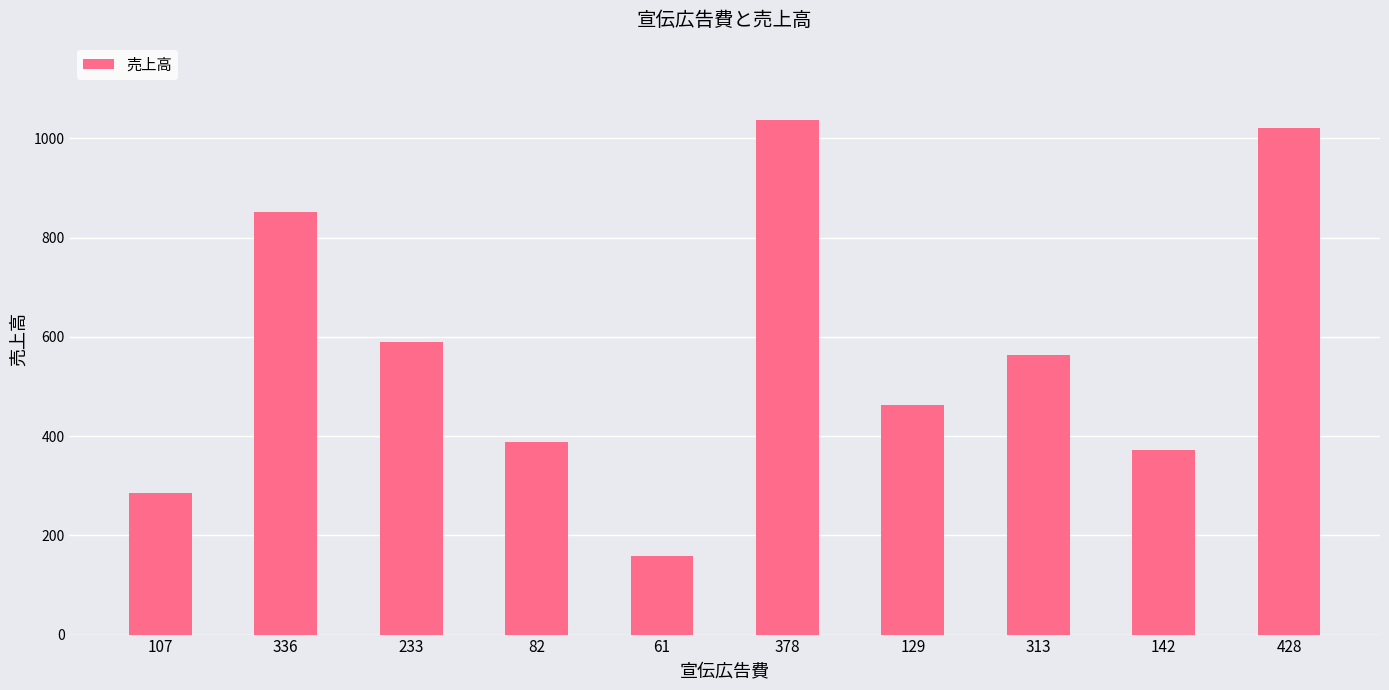

Reading left to right, list all the values displayed in this chart.

107=286	336=851	233=589	82=389	61=158	378=1037	129=463	313=563	142=372	428=1020